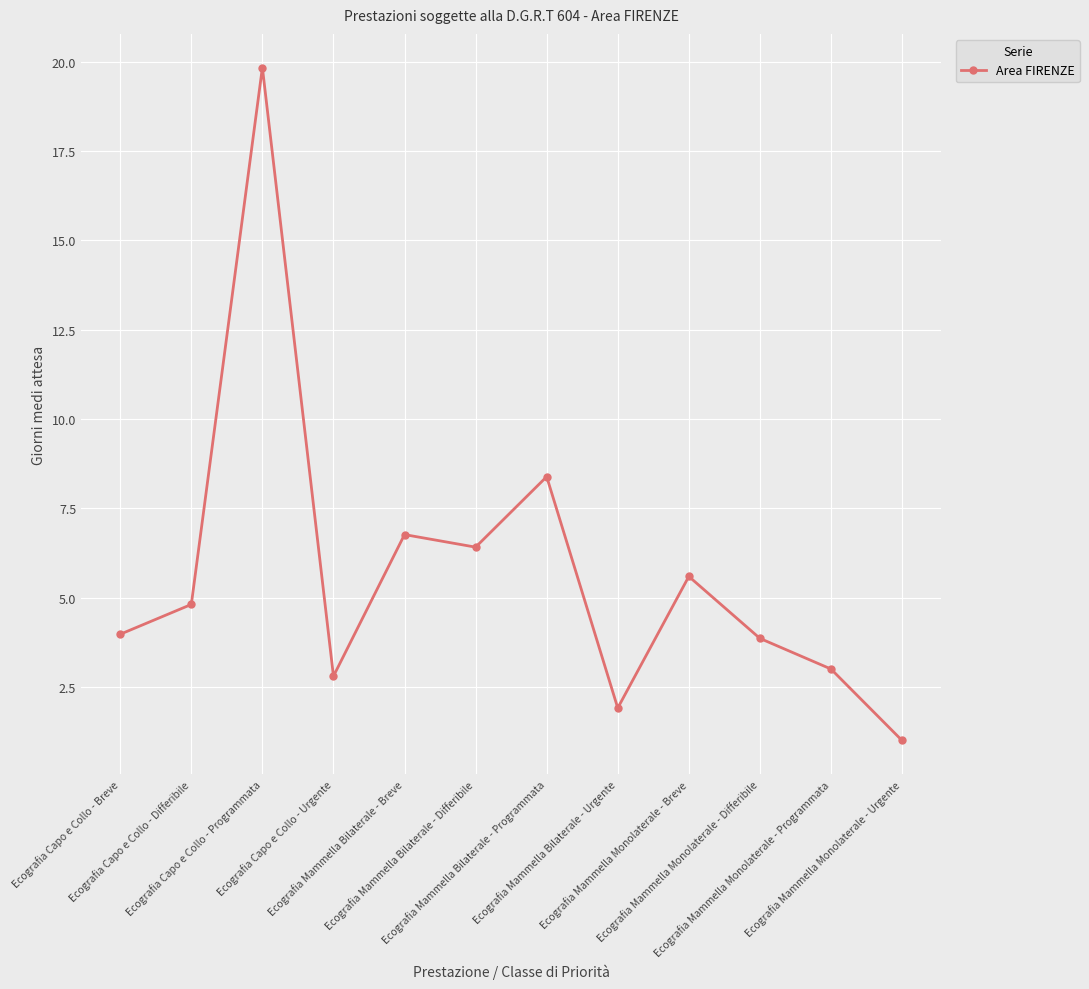

What is the value of the 2nd point from the left?

4.8